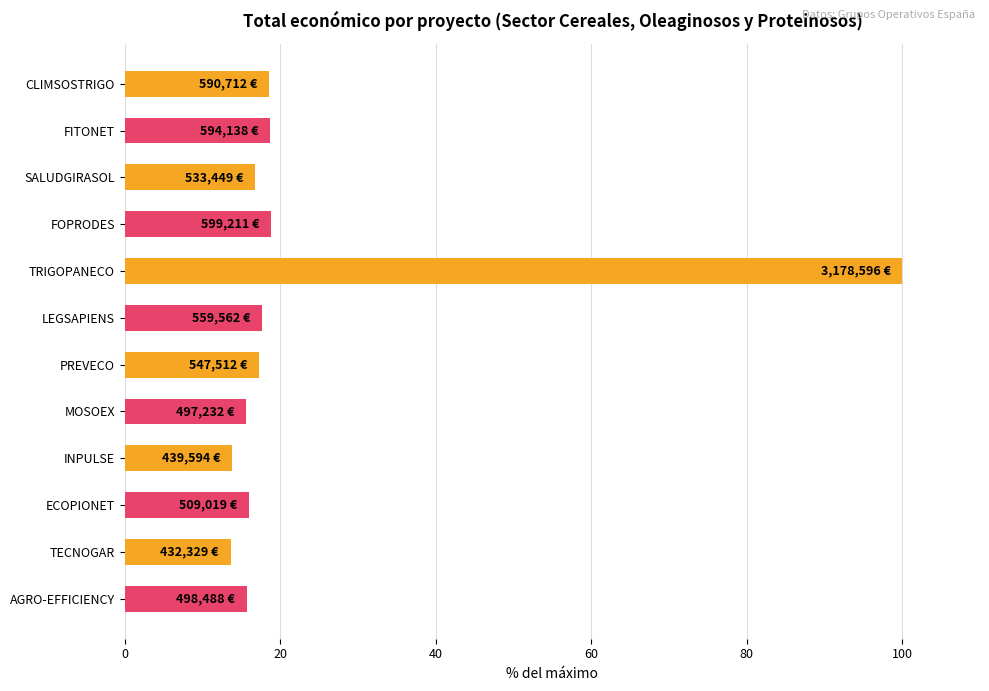

The chart shows a value of 24.2 at SALUDGIRASOL. True or false?

False